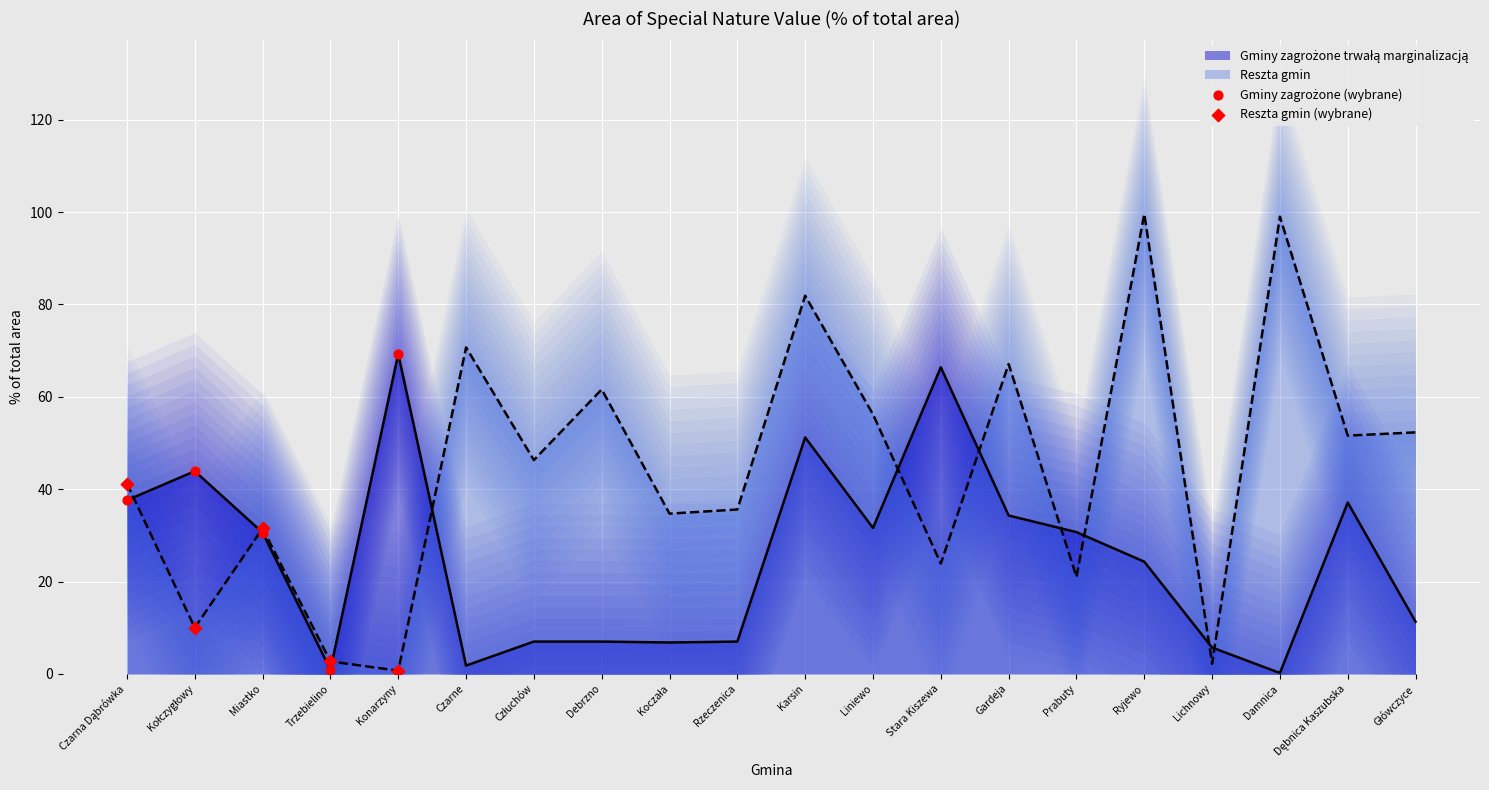

Is the value of Gminy zagrożone (wybrane) at Trzebielino greater than the value of Reszta gmin (wybrane) at Trzebielino?

No